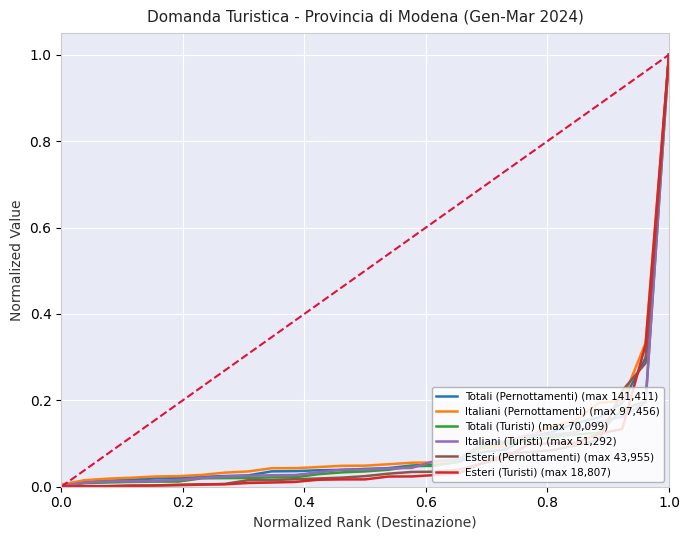

What is the maximum value shown in the chart?

1.0